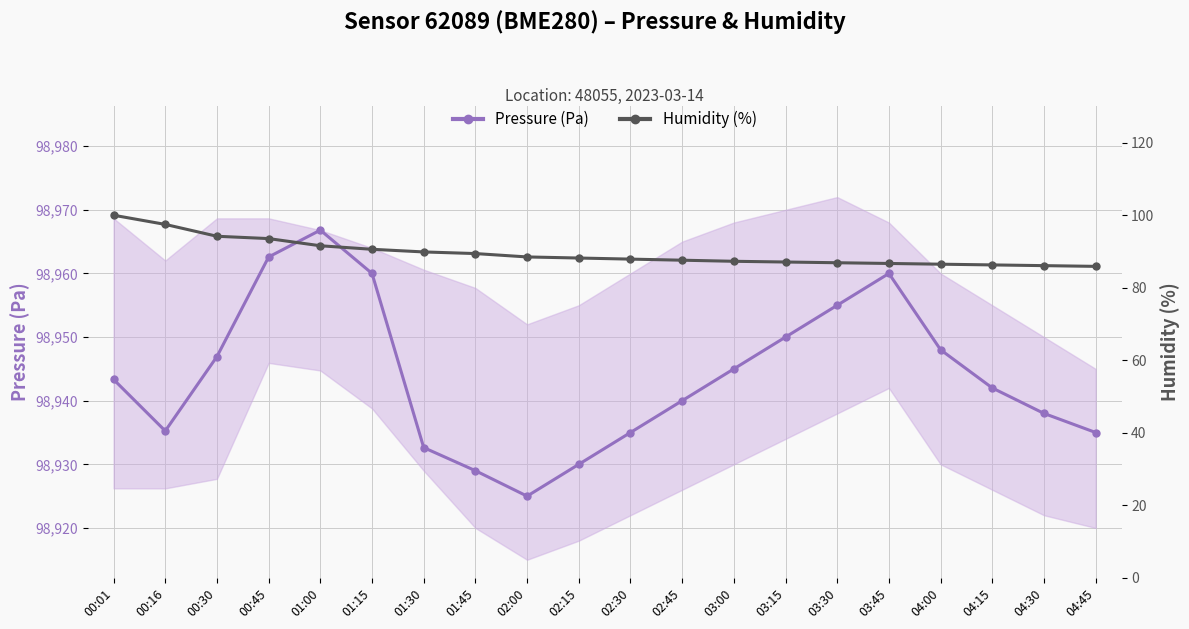

Does the chart have visible grid lines?

Yes